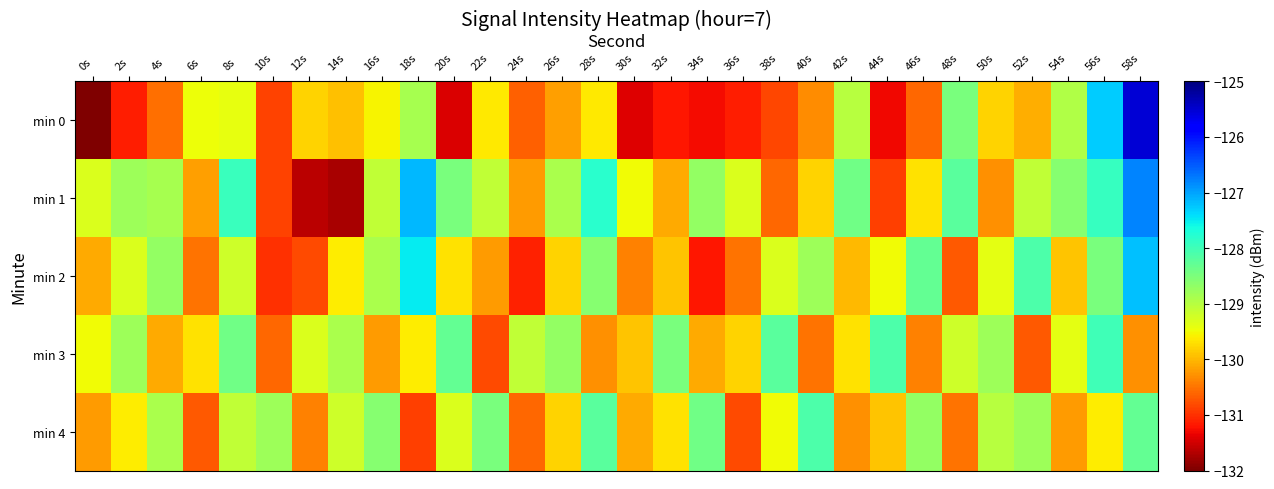

Between 54s and 46s, which is larger?

54s